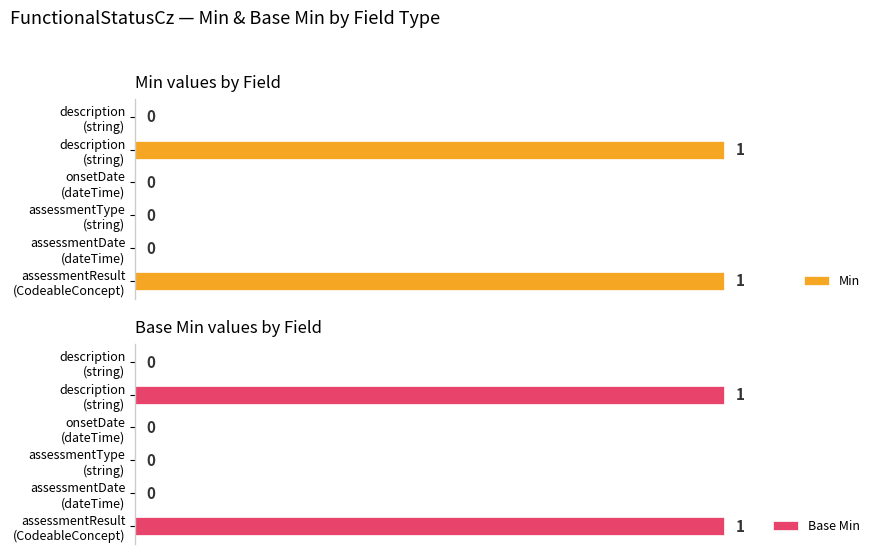

Between assessmentDate (dateTime) and assessmentType (string), which is larger?

assessmentDate (dateTime)